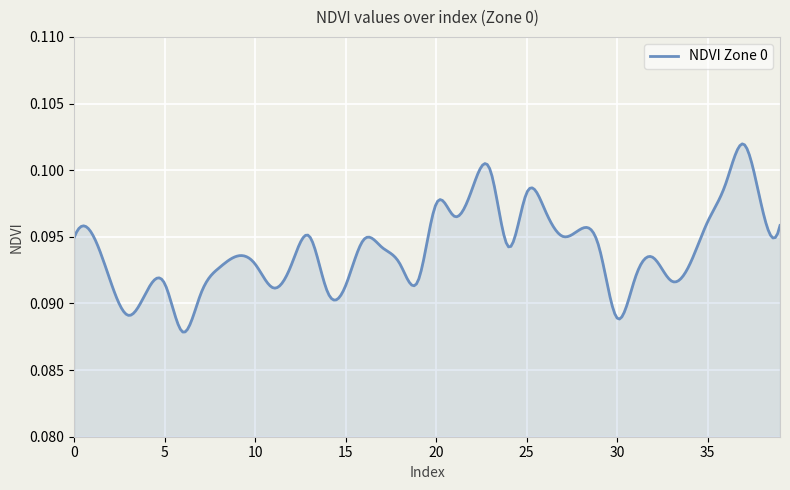

Count the number of categories in the chart.

300